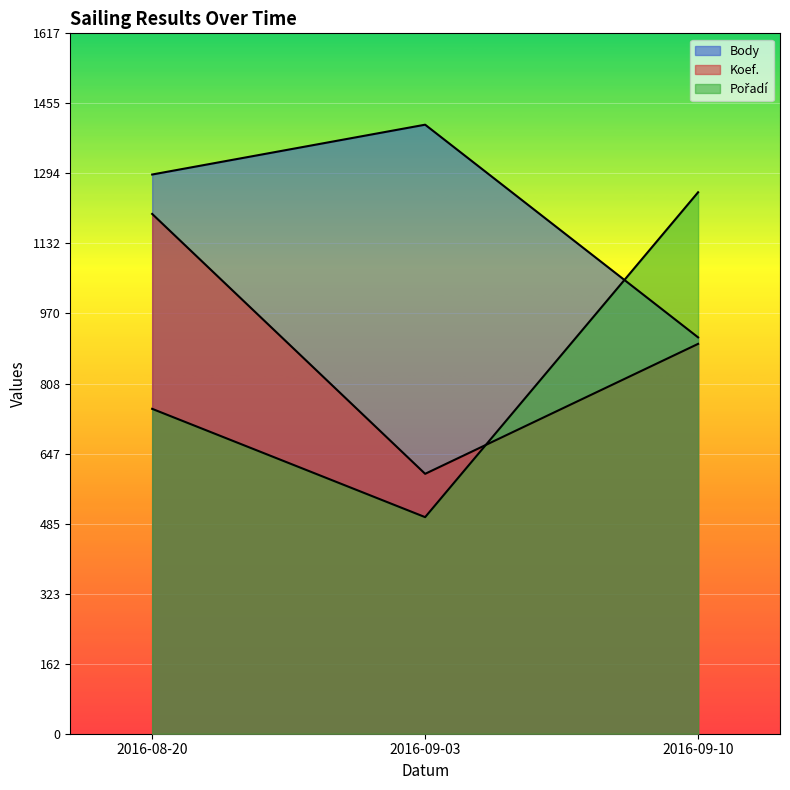

Count the Pořadí values in the range 500 to 1250.

3